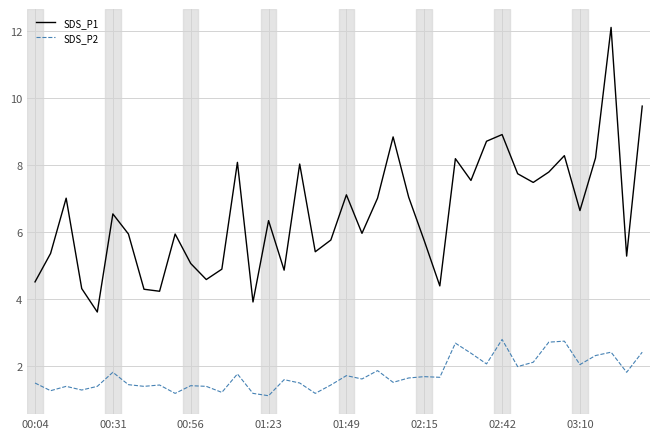

Which series has the largest total across all categories?

SDS_P1